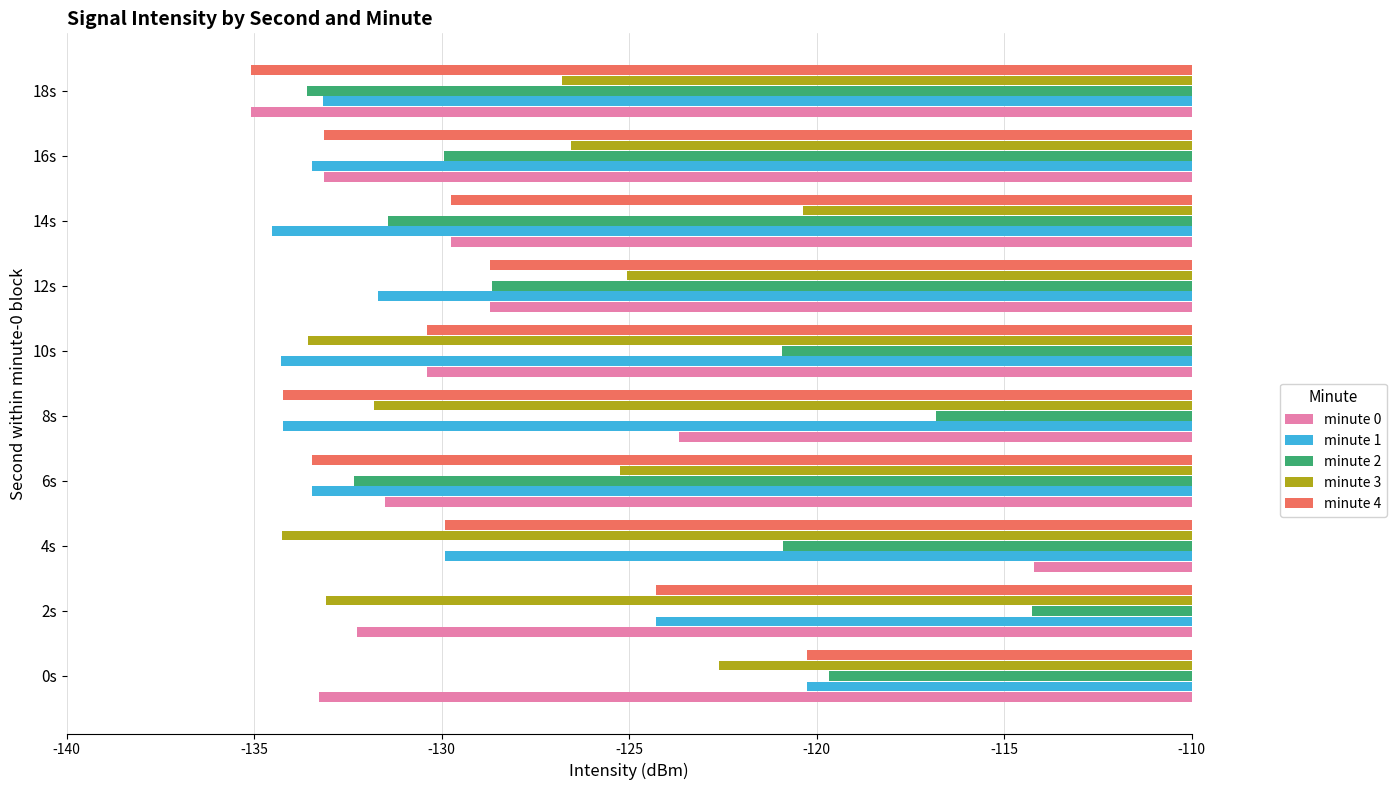

At which label does minute 0 reach its peak?

4s